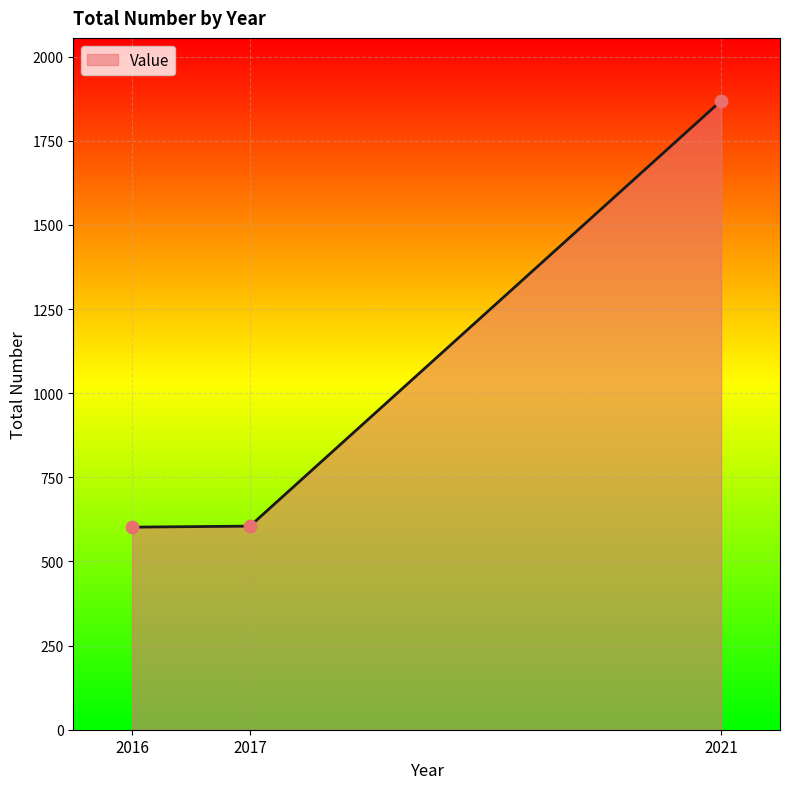

Which has a higher value, 2017 or 2021?

2021